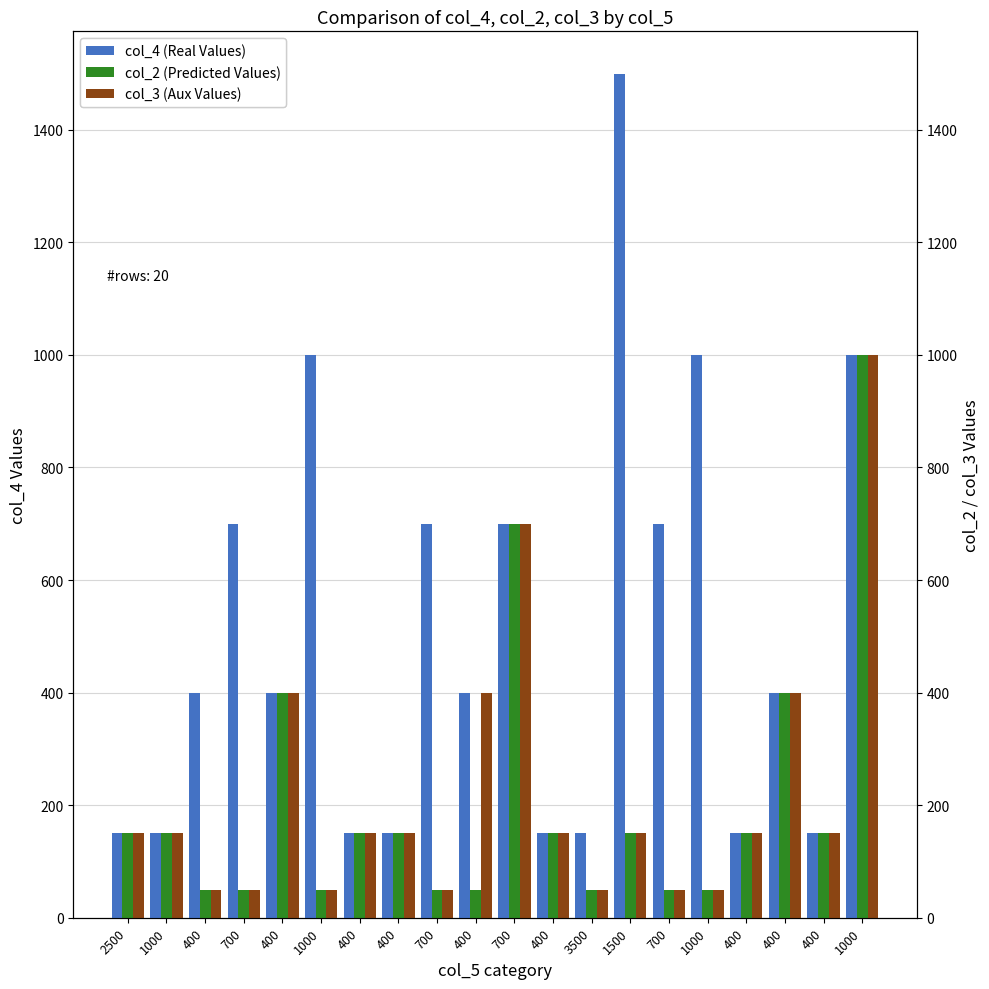

At which label does col_2 (Predicted Values) first exceed 150?

400